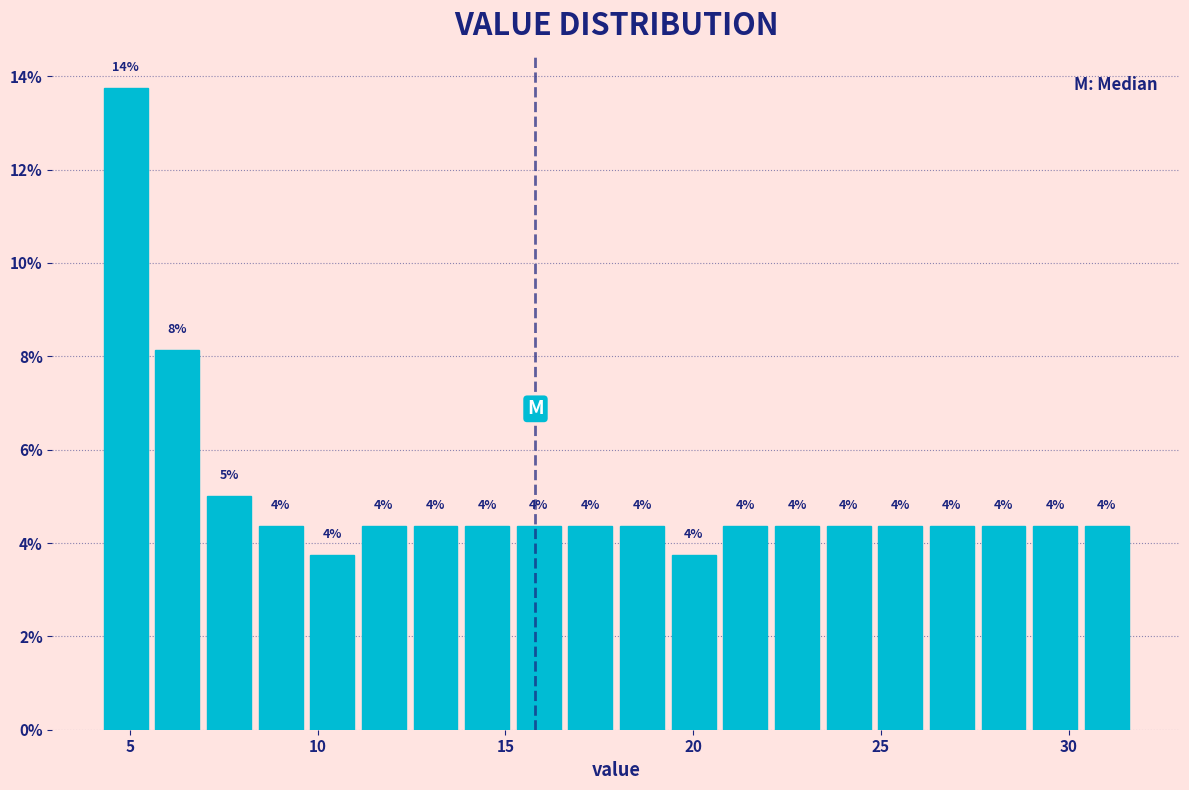

Around what value on the x-axis is the tallest bar? Give the approximate position of its centre, as read against the axis.

5.0